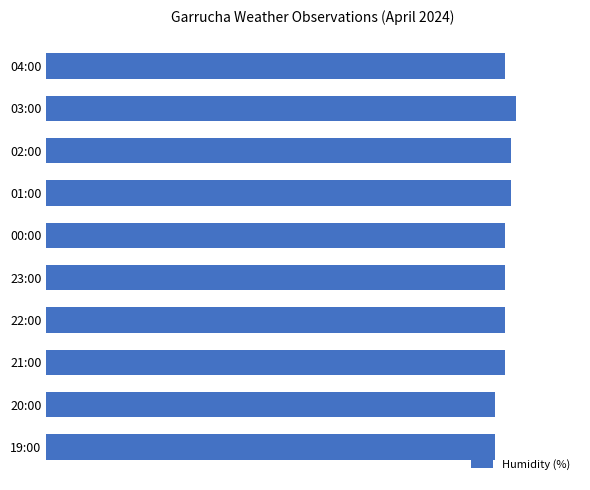

What is the sum of all values?

860